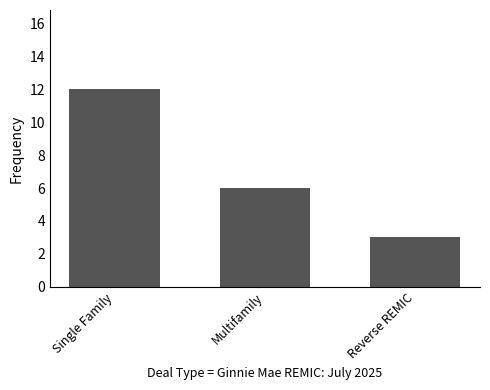

What is the average value?

7